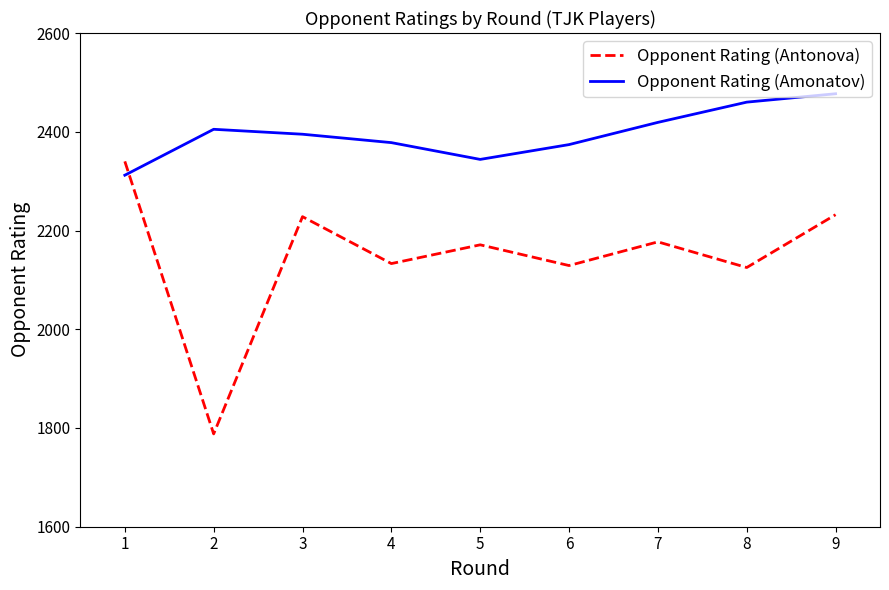

The Opponent Rating (Antonova) series shows 2177 at 7. True or false?

True